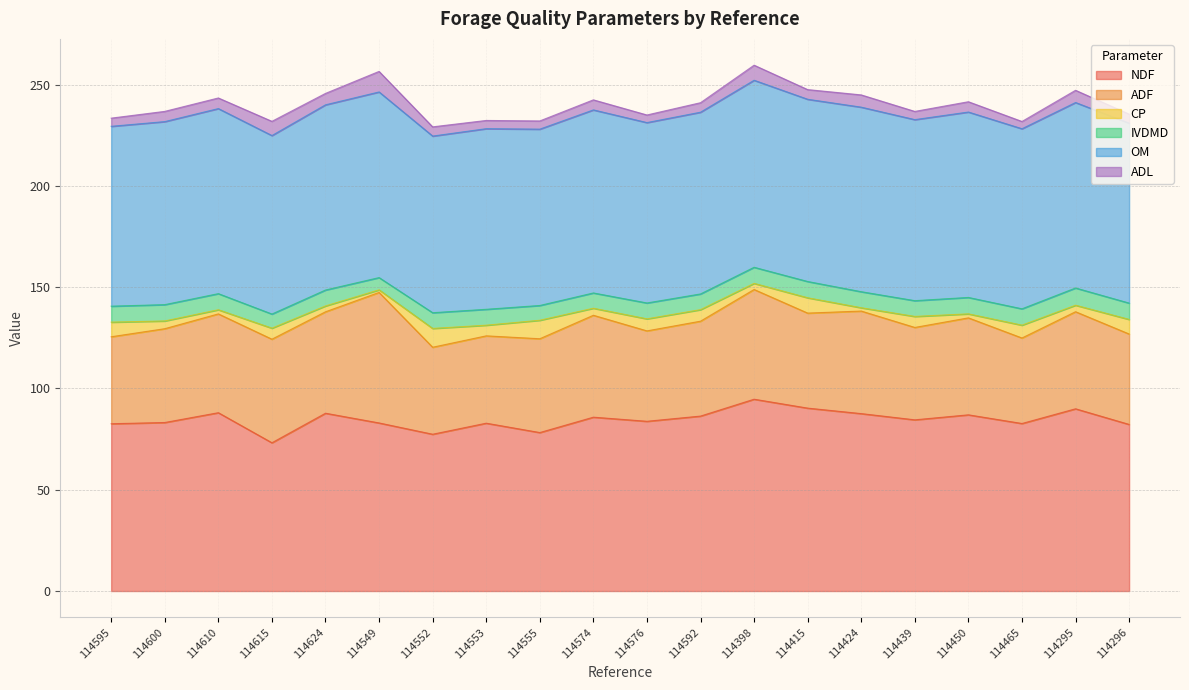

Reading left to right, list all the values displayed in this chart.

NDF: 82.6	83.2	88.0	73.2	87.8	83.0	77.4	82.8	78.2	85.8	83.8	86.3	94.7	90.3	87.6	84.5	87.0	82.7	90.0	82.2
ADF: 42.9	46.3	48.8	51.1	50.1	64.4	42.9	43.1	46.3	50.3	44.6	46.8	54.1	46.9	50.6	45.6	47.9	42.2	47.9	44.6
CP: 7.2	3.8	2.0	5.5	2.9	1.3	9.3	5.3	9.1	3.5	6.0	5.7	3.0	7.6	1.6	5.4	2.0	6.3	3.2	7.2
IVDMD: 7.9	8.1	8.0	7.0	7.9	6.0	7.8	7.8	7.3	7.5	7.8	7.8	7.9	8.0	7.9	7.8	8.1	8.1	8.5	8.1
OM: 88.8	90.3	91.3	88.1	91.4	91.6	87.2	89.2	87.0	90.3	89.0	89.7	92.3	90.0	91.1	89.4	91.5	88.9	91.5	88.8
ADL: 4.0	5.0	5.2	7.0	5.6	10.1	4.5	4.1	4.0	5.0	3.8	4.7	7.4	4.8	6.0	4.0	5.1	3.6	6.0	4.5